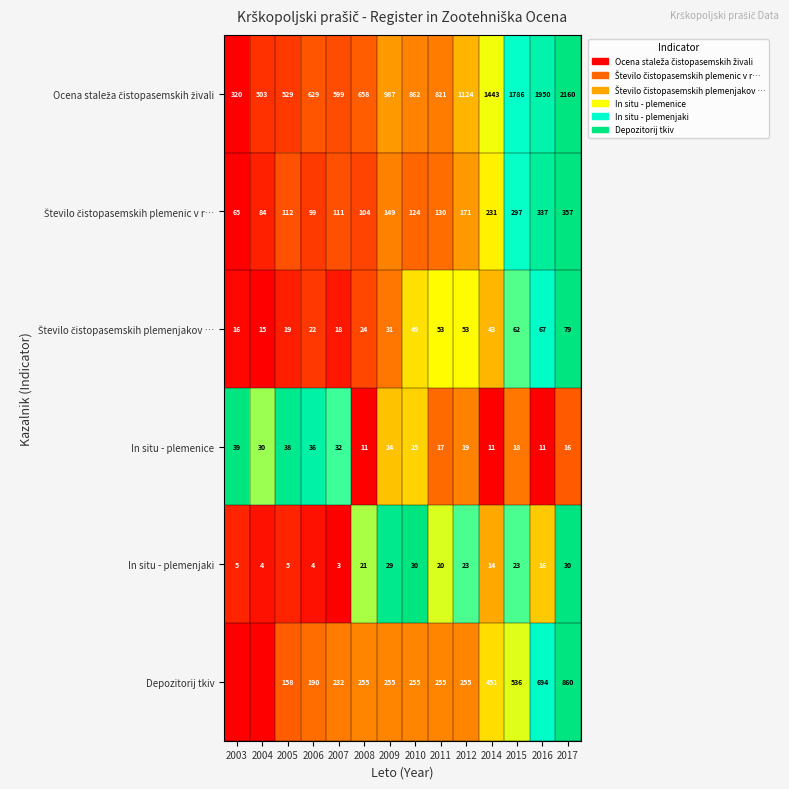

What is the spread (max minus min) of values at 2017?

2144